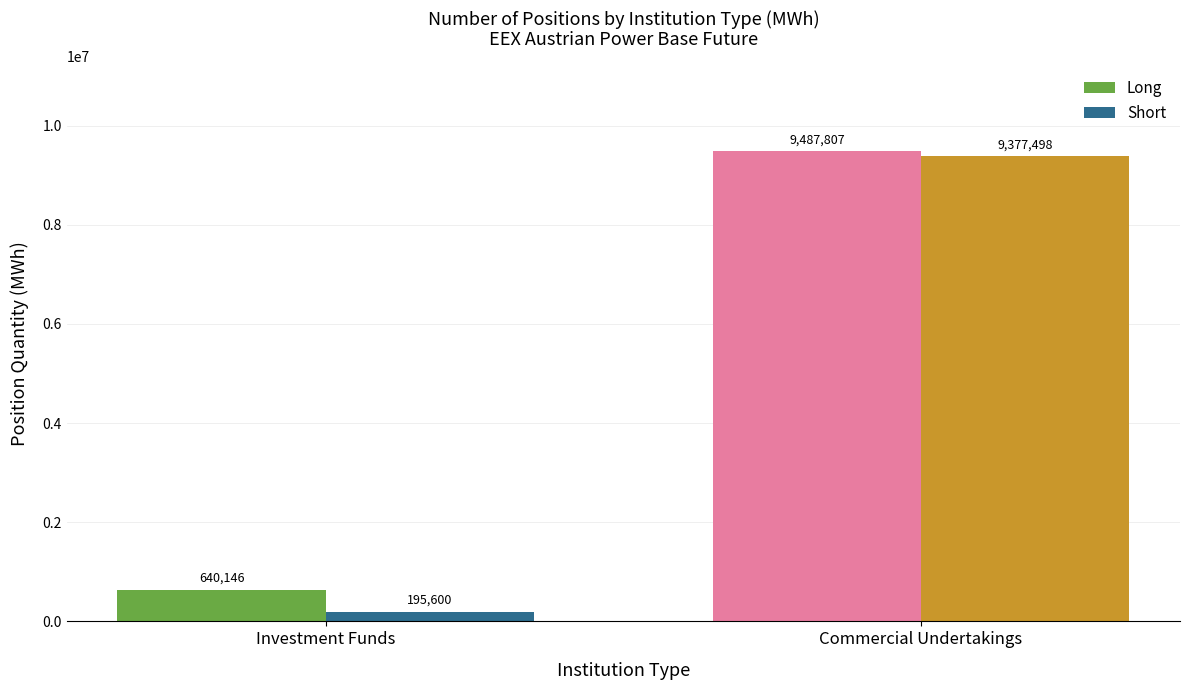

Reading left to right, list all the values displayed in this chart.

Long: Investment Funds=640146	Commercial Undertakings=9487807
Short: Investment Funds=195600	Commercial Undertakings=9377498